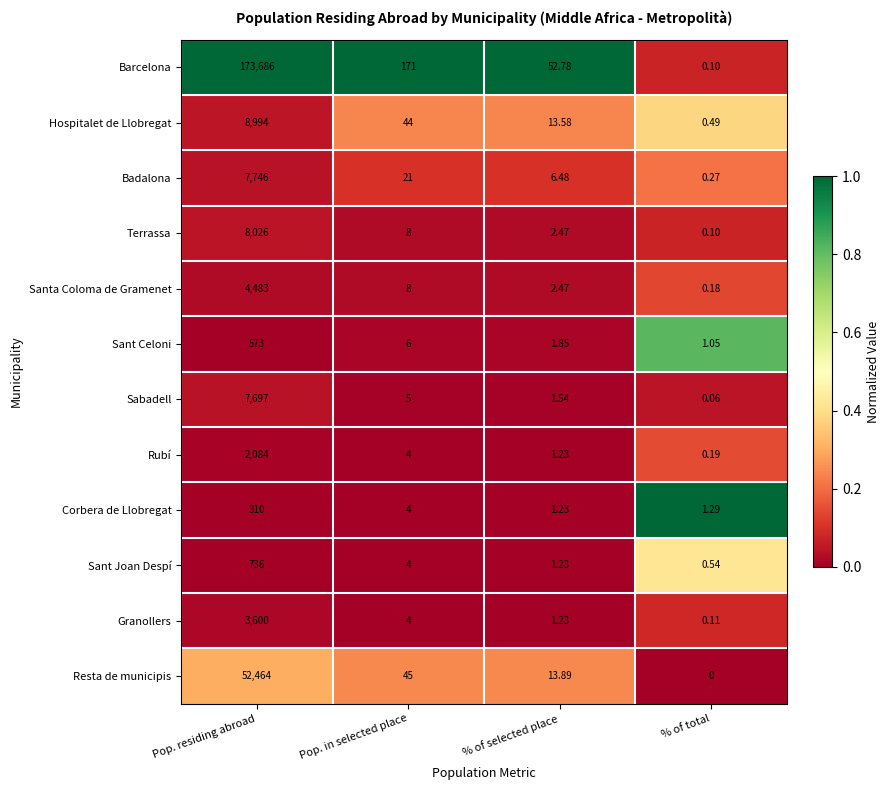

Which category has the lowest value across all series?

% of total